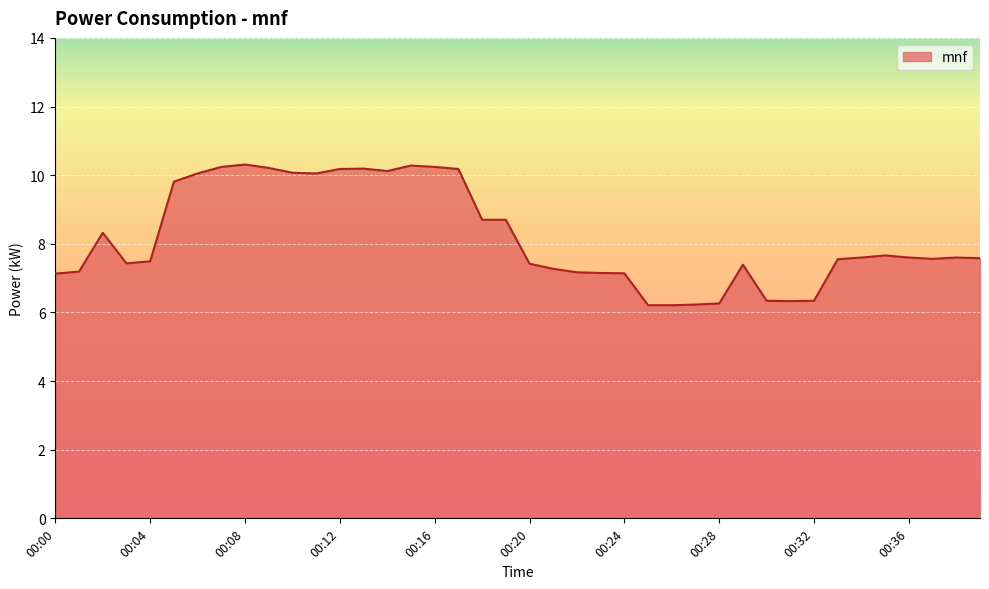

What is the greatest value displayed?

10.3